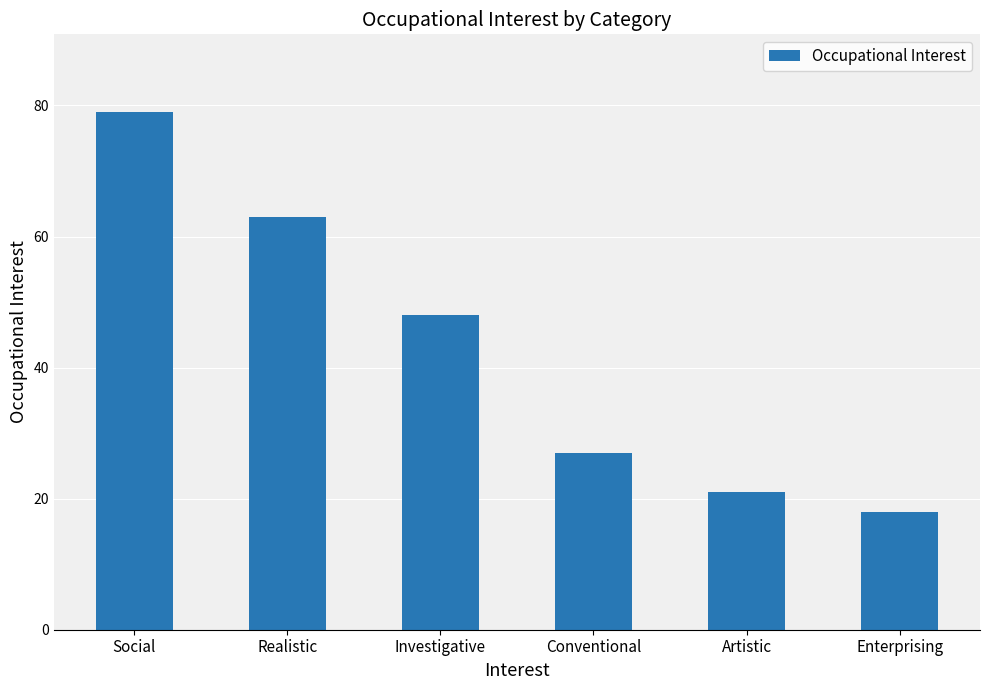

What is the value of the 3rd bar from the left?

48